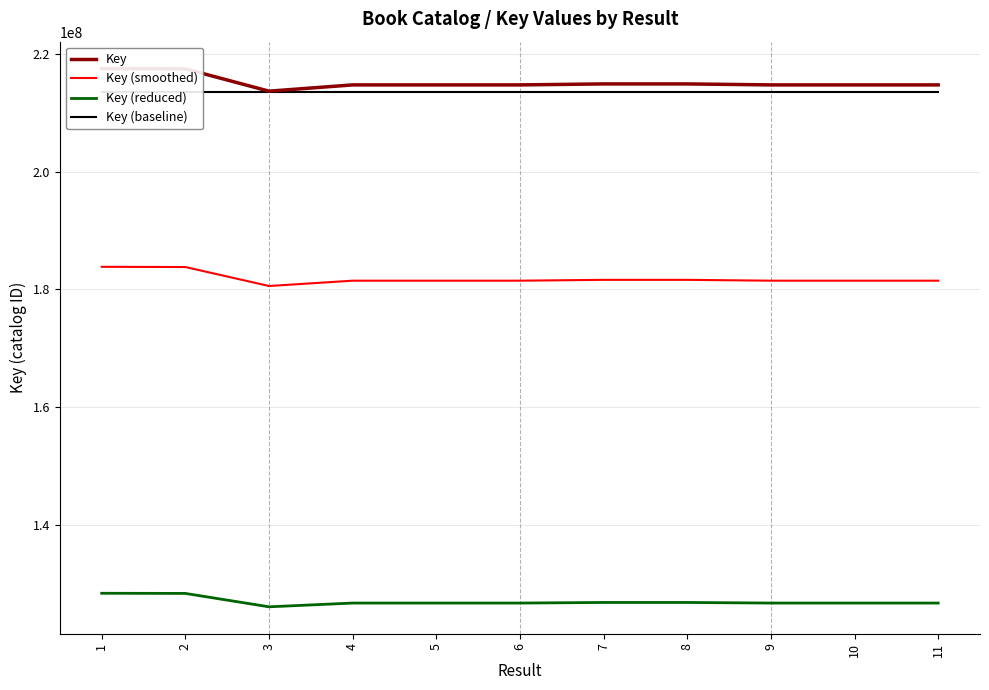

What is the difference between the highest and lowest values at 9?

87875182.0